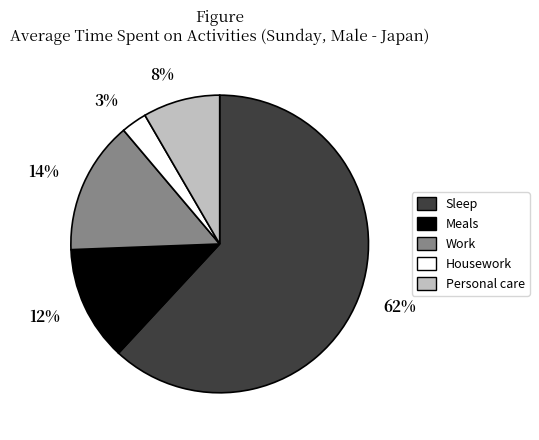

Combined, do Sleep and Work account for over 50%?

Yes